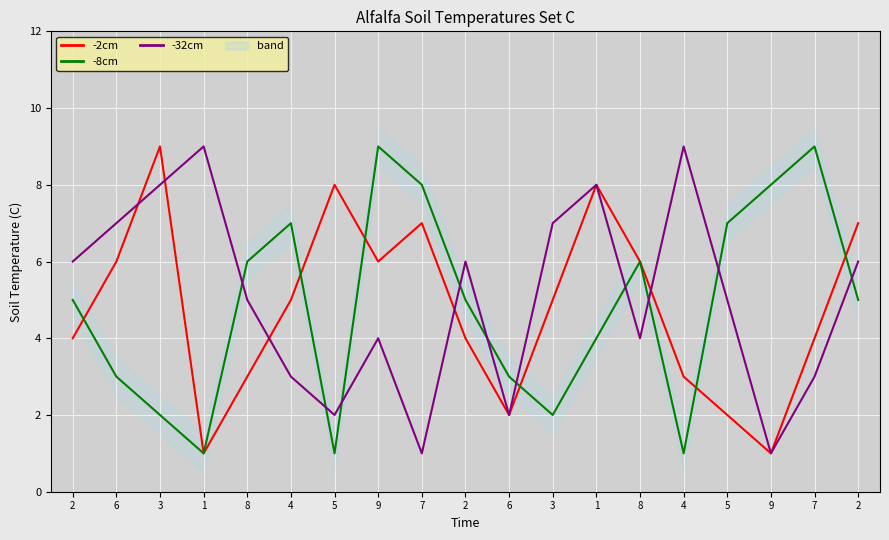

Rank the series by their maximum value, from lowest to highest.

-2cm, -8cm, -32cm